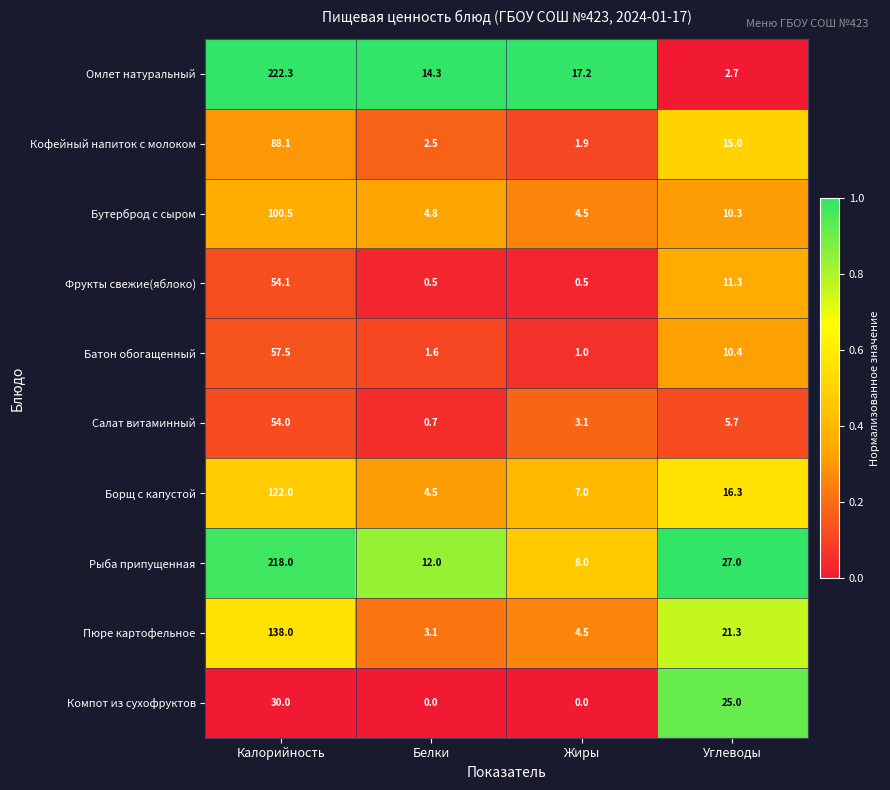

Rank the series by their maximum value, from lowest to highest.

Компот из сухофруктов, Салат витаминный, Фрукты свежие(яблоко), Батон обогащенный, Кофейный напиток с молоком, Бутерброд с сыром, Борщ с капустой, Пюре картофельное, Рыба припущенная, Омлет натуральный